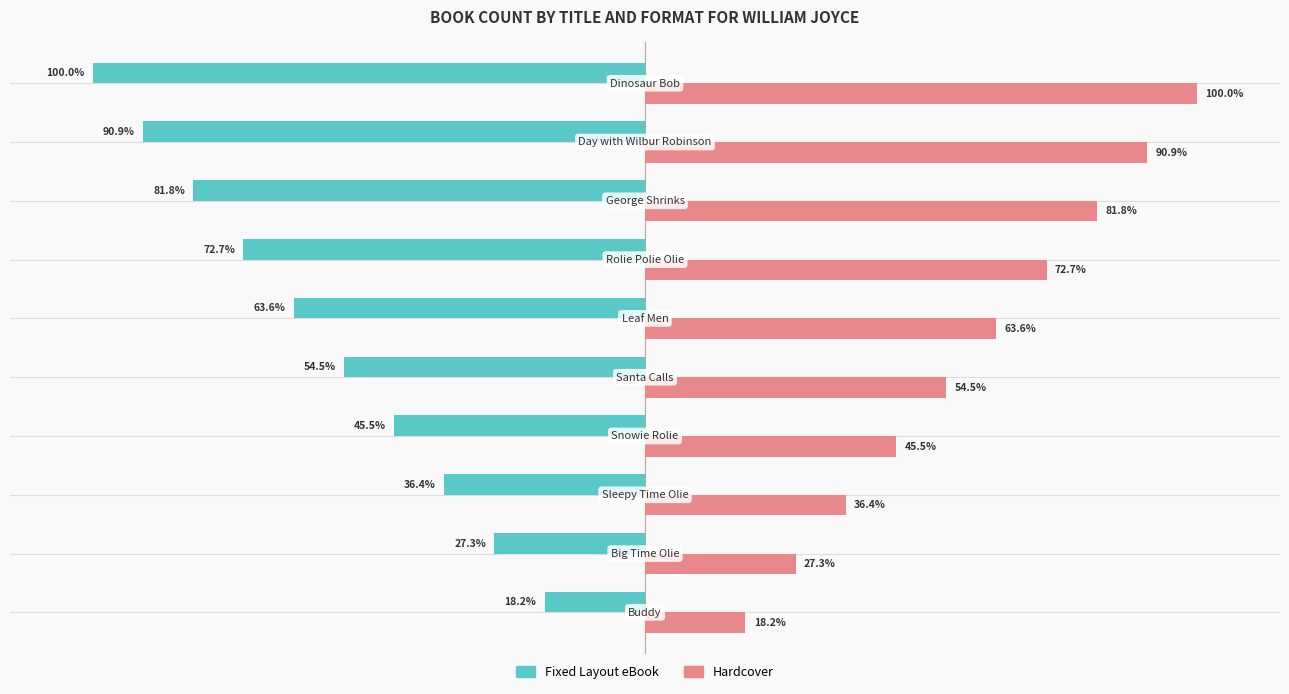

Rank the series by their maximum value, from lowest to highest.

Fixed Layout eBook, Hardcover